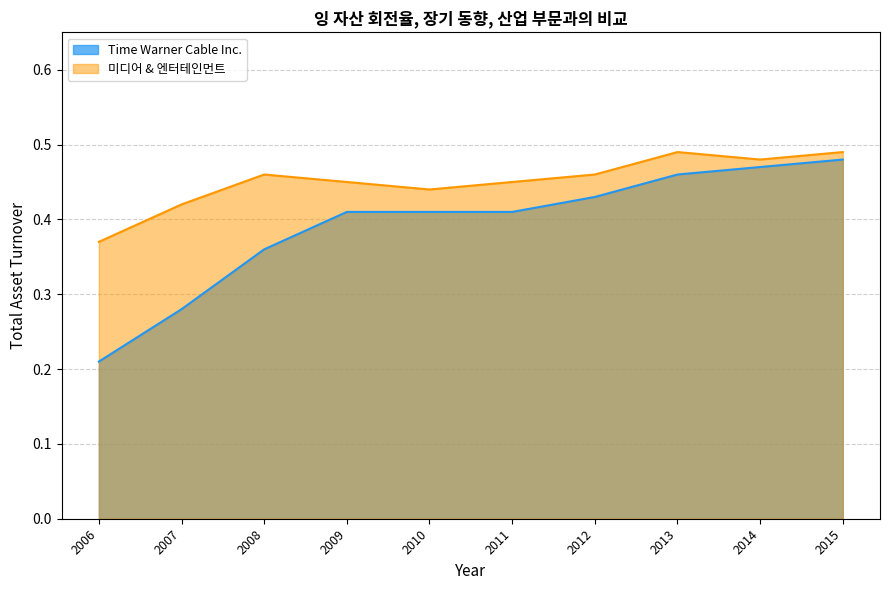

Does the chart display data point markers on the line(s)?

No